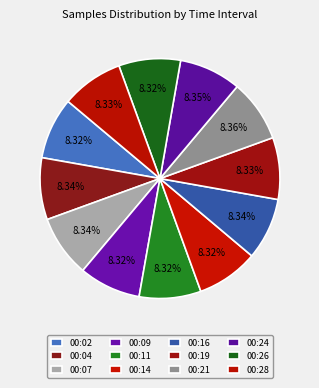

How many slices are in this pie chart?

12